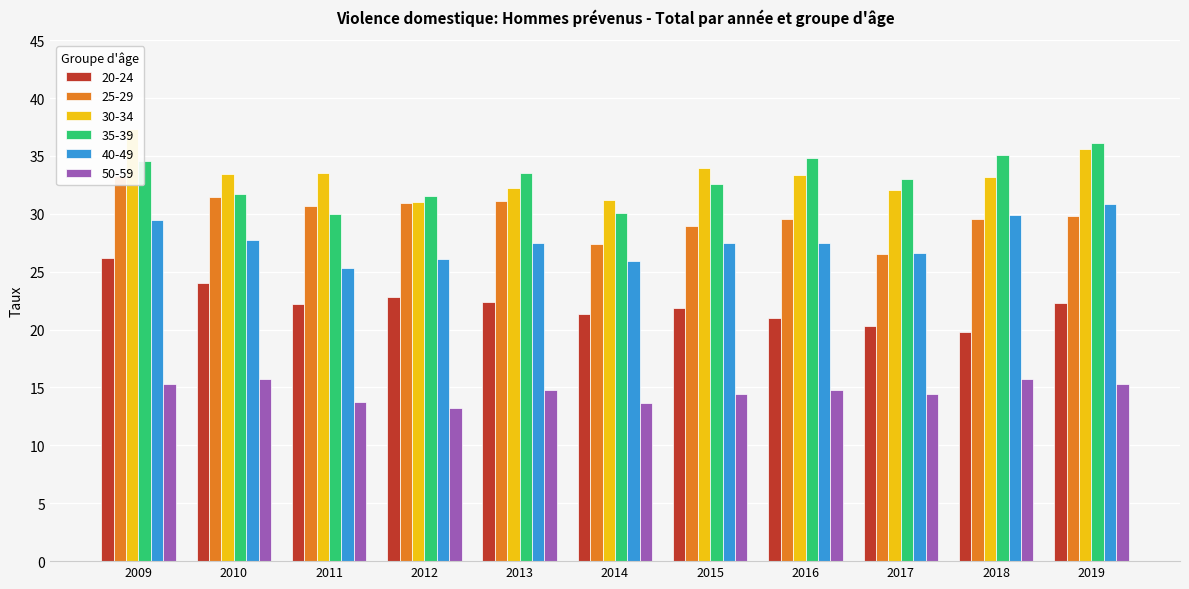

What is the approximate value of 40-49 at 2015?

27.5